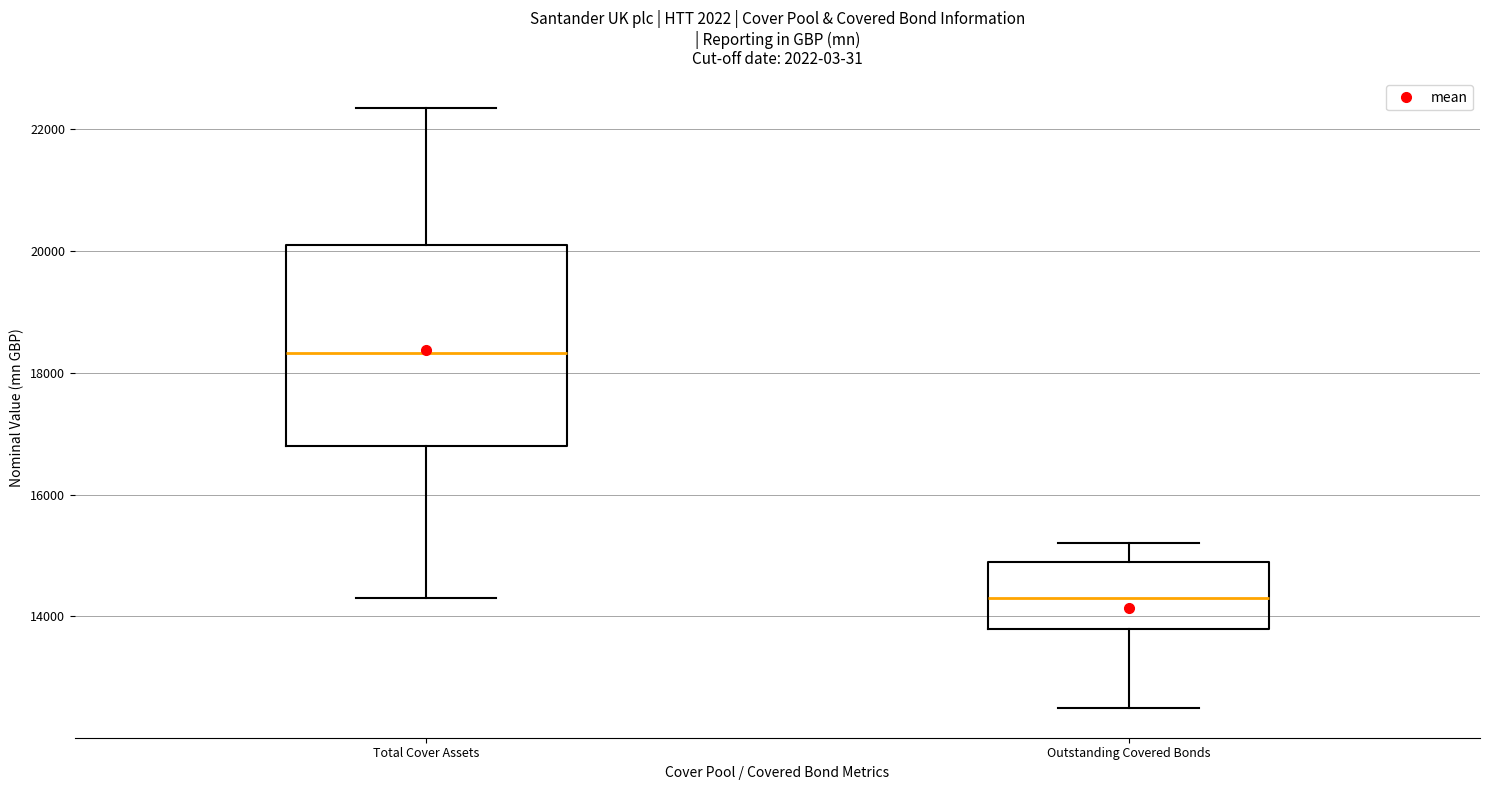

Reading left to right, transcribe this box plot: for each box, give where its median line is, the range the box spans, and where its two whiskers end, as read against the y-axis. The values are not printed on the chart, so give them approximately, as read against the axis.

Total Cover Assets: median 18400, box 16800 to 20200, whiskers 14400 to 22400
Outstanding Covered Bonds: median 14400, box 13800 to 15000, whiskers 12600 to 15200